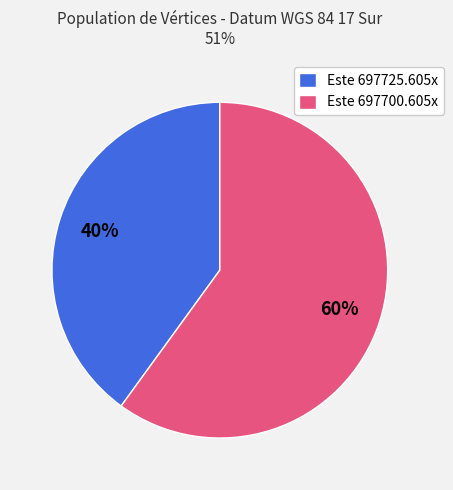

Does Este 697700.605x represent more than half of the total?

Yes